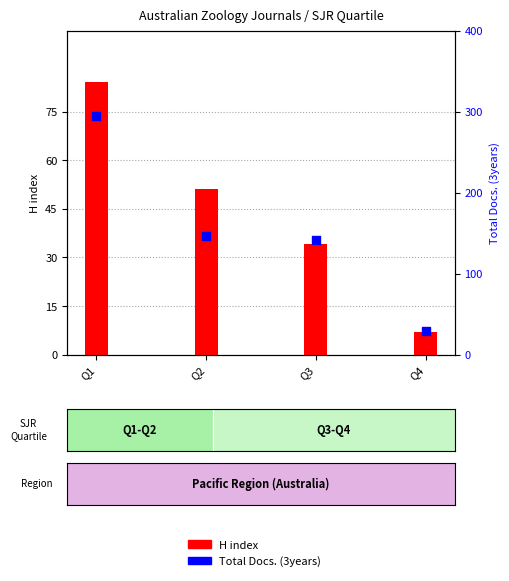

What is the total value across all series at Q3?

175